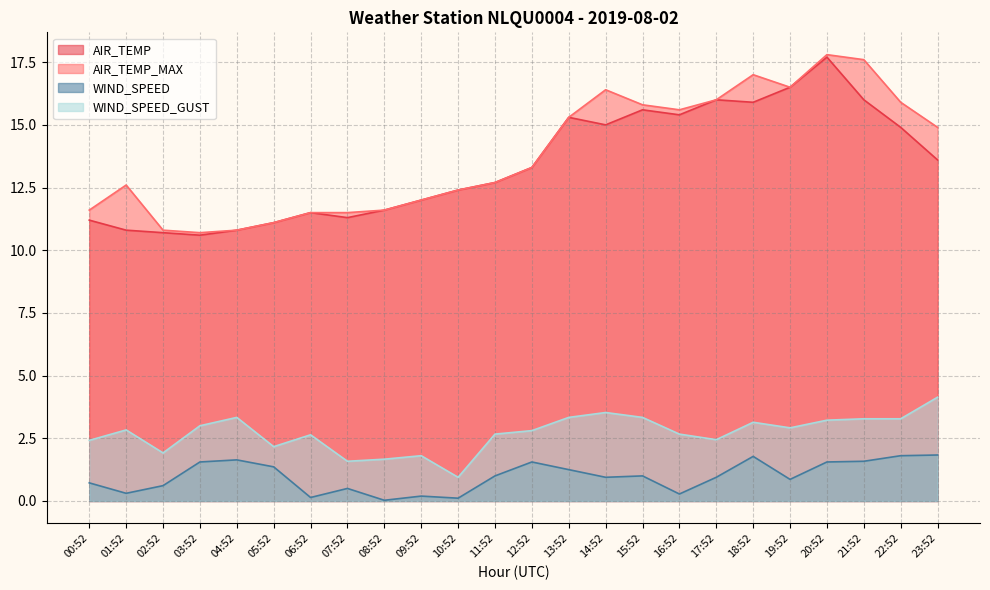

Which series has the widest spread of values?

AIR_TEMP_MAX